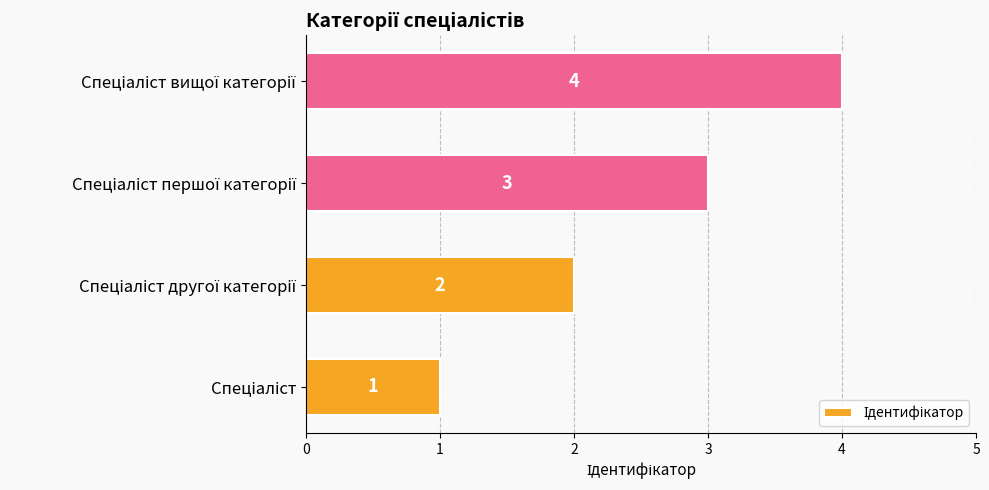

How many values are between 2 and 4?

3